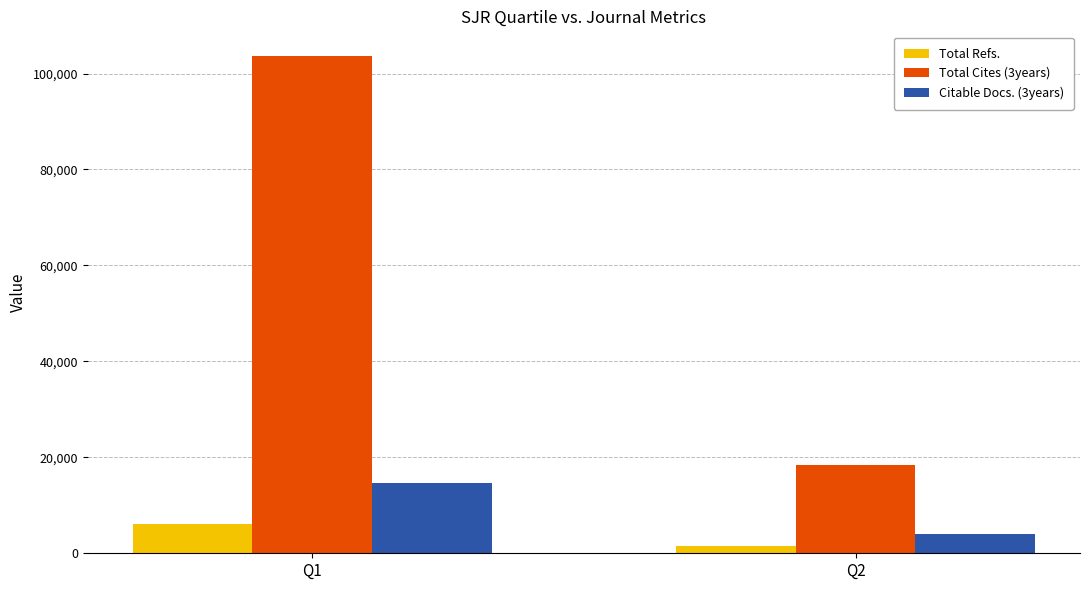

Count the Citable Docs. (3years) values in the range 3944 to 14682.

2